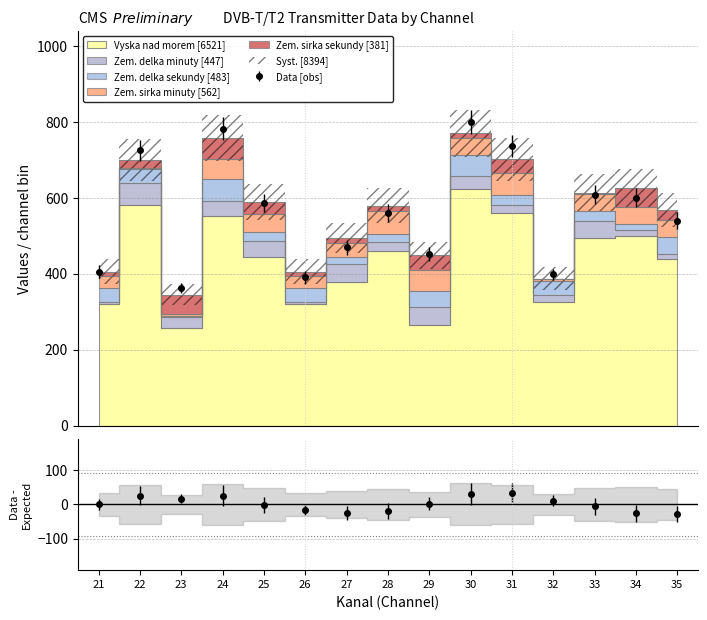

What is the sum of all Zem. sirka sekundy values?

381